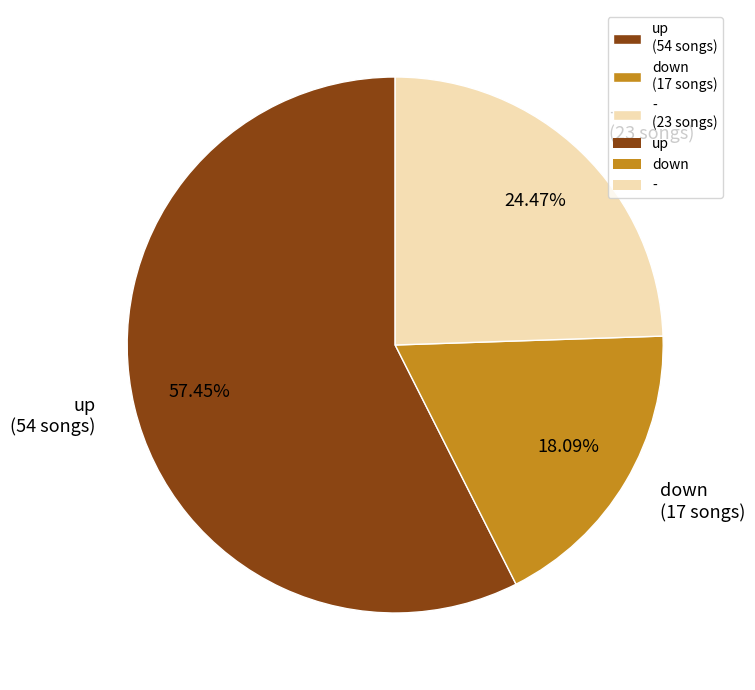

How many slices are in this pie chart?

3